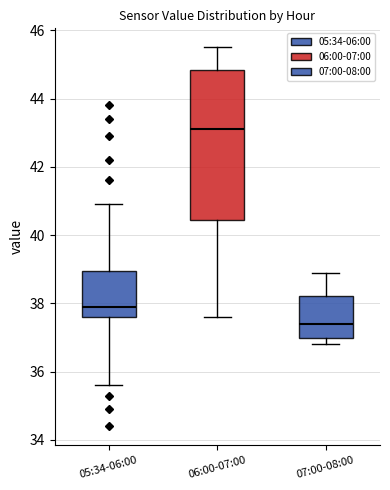

Where is the lower edge of the box for 06:00-07:00 on the y-axis? The values are not printed on the chart, so give them approximately, as read against the axis.

40.4